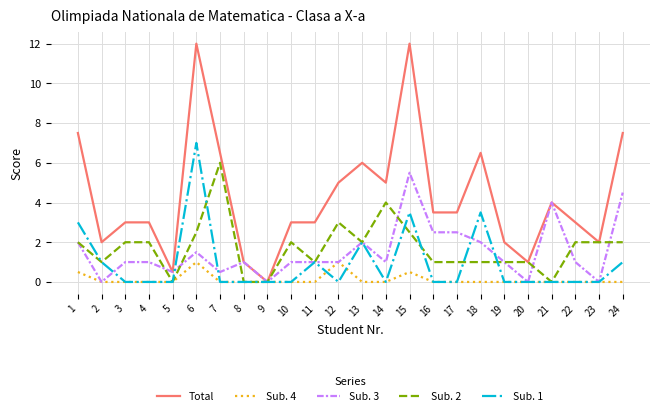

What is the sum of the Sub. 2 values at 19 and 7?

7.0